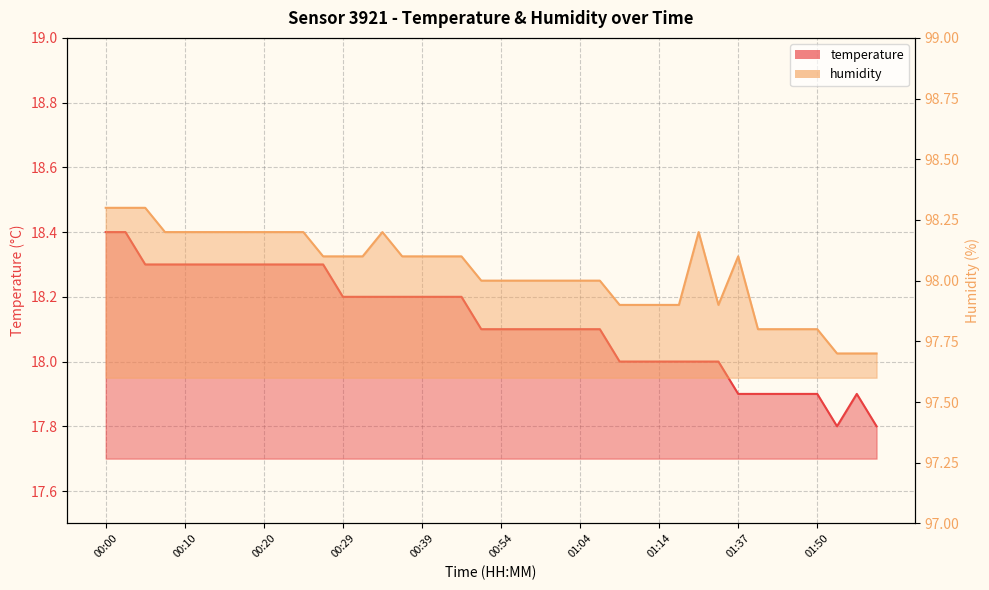

What is the difference between the highest and lowest values at 00:20?

79.9